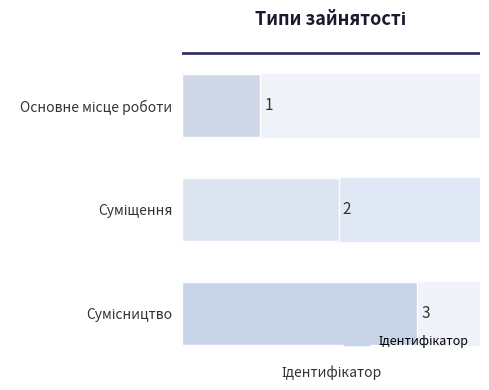

What is the value of the 3rd bar from the top?

3